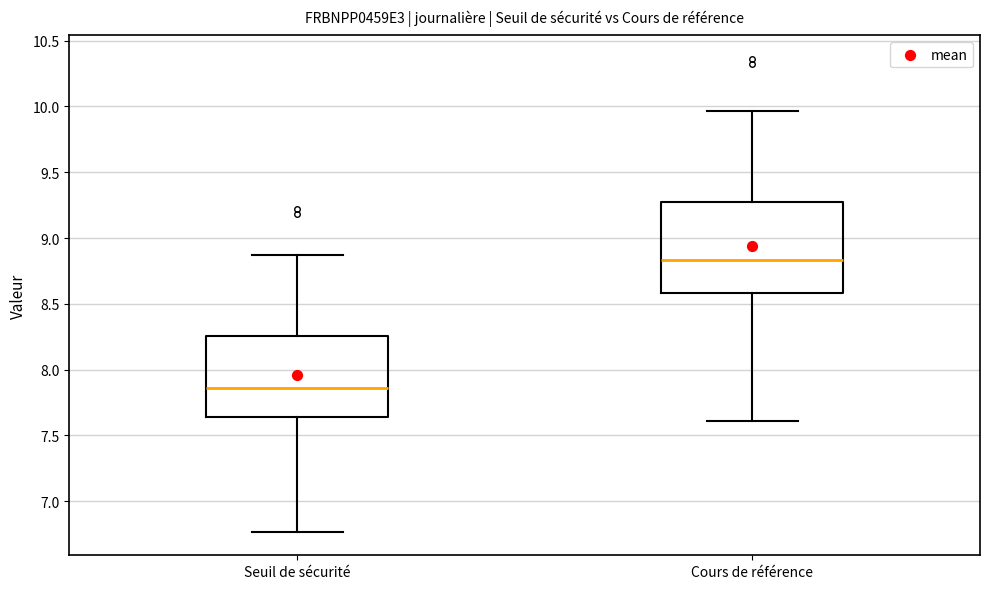

Reading left to right, read every box against the y-axis: the position of its median line, the range the box covers, and the ends of its whiskers. The values are not printed on the chart, so give them approximately, as read against the axis.

Seuil de sécurité: median 7.85, box 7.65 to 8.25, whiskers 6.75 to 8.85
Cours de référence: median 8.85, box 8.60 to 9.30, whiskers 7.60 to 9.95